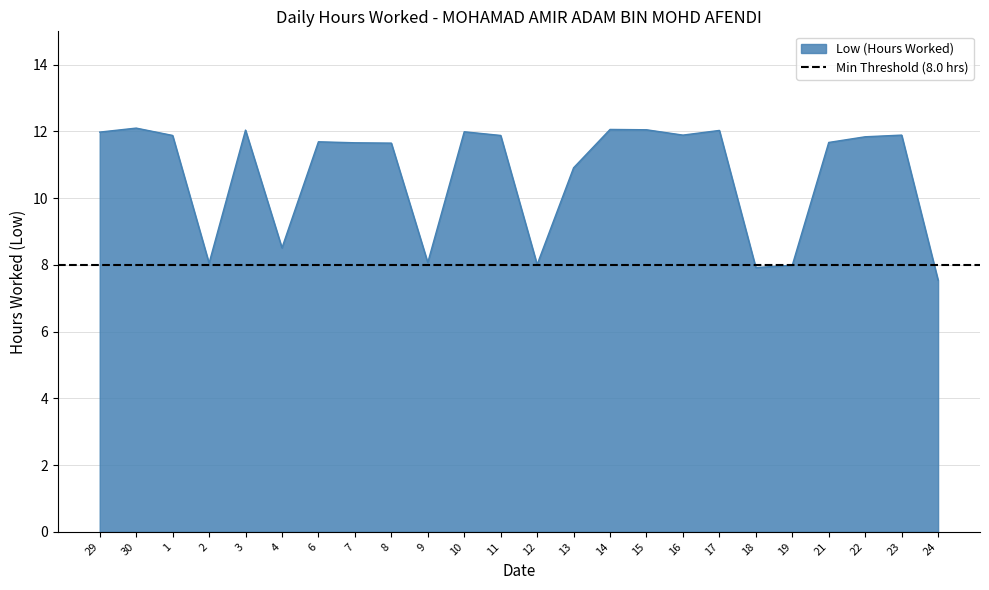

Reading right to left, extract all data points from this chart.

24=7.5	23=11.9	22=11.8	21=11.7	19=8.0	18=7.9	17=12.0	16=11.9	15=12.1	14=12.1	13=10.9	12=8.0	11=11.9	10=12.0	9=8.1	8=11.7	7=11.7	6=11.7	4=8.5	3=12.0	2=8.1	1=11.9	30=12.1	29=12.0